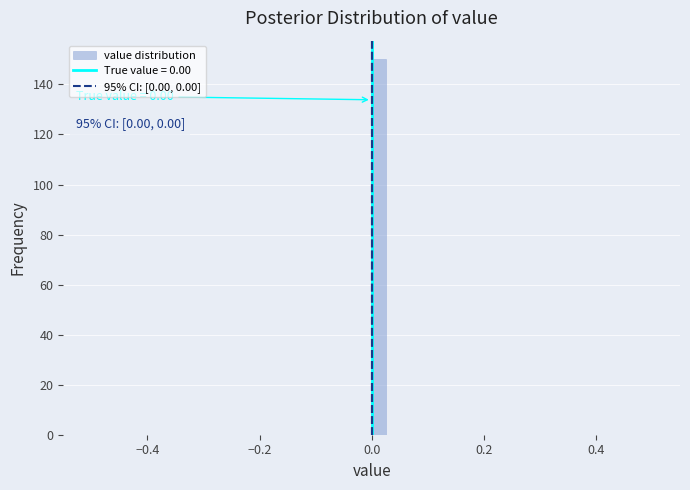

Read against the x-axis, roughly where is the centre of the tallest bar?

0.02